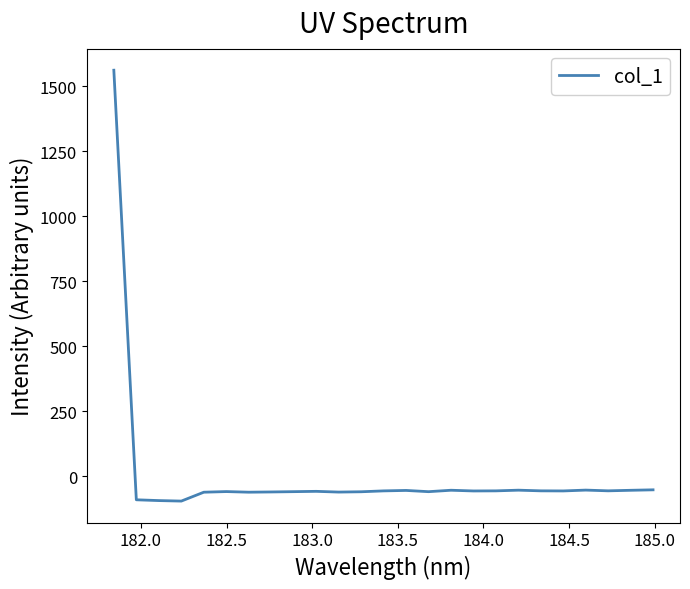

What is the difference between the second highest and second lowest values?

41.4